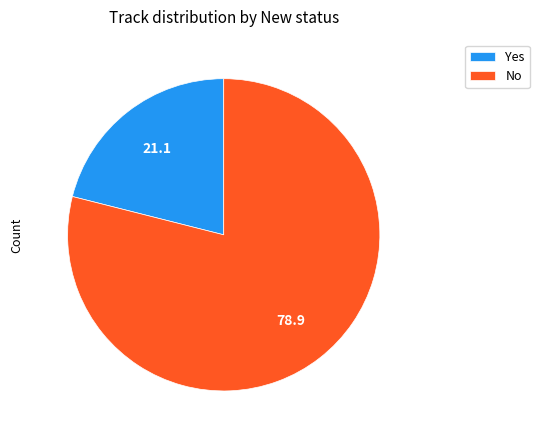

Does No account for over 50% of the chart?

Yes